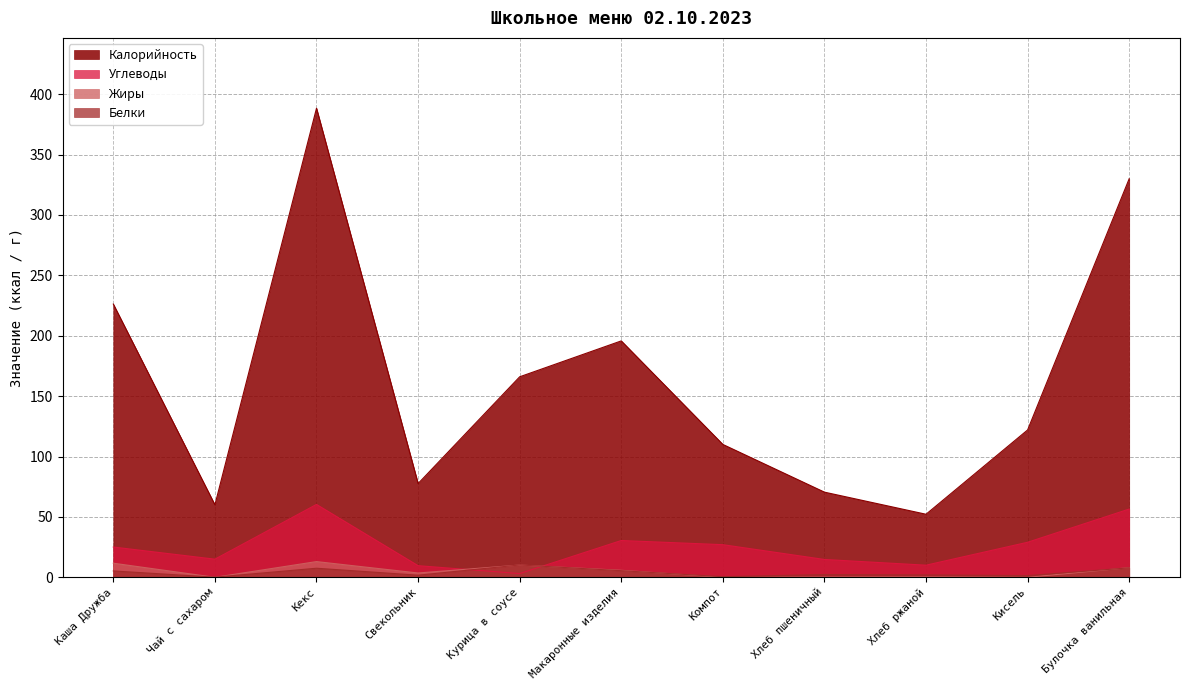

What is the sum of all Углеводы values?

280.8